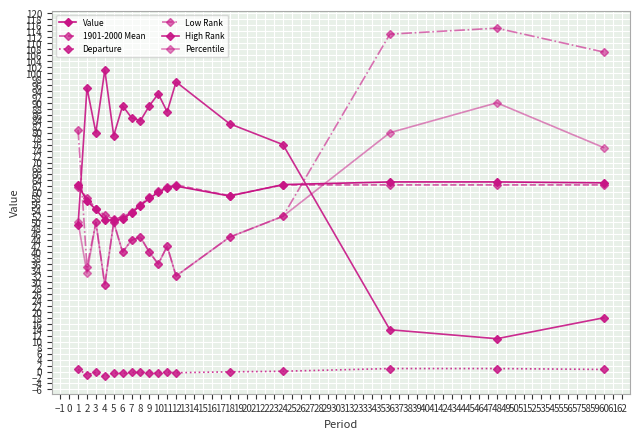

Count the number of data series in this chart.

6